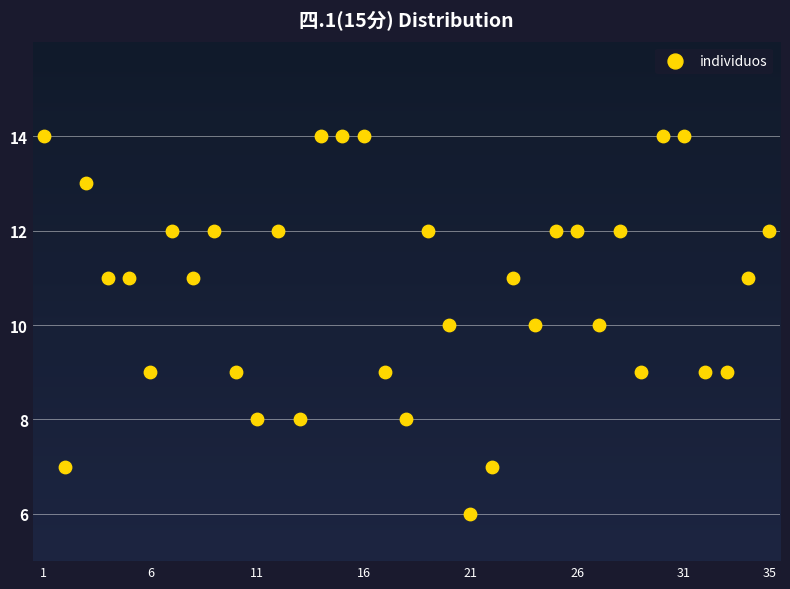

What is the range of X values (max minus min)?

34